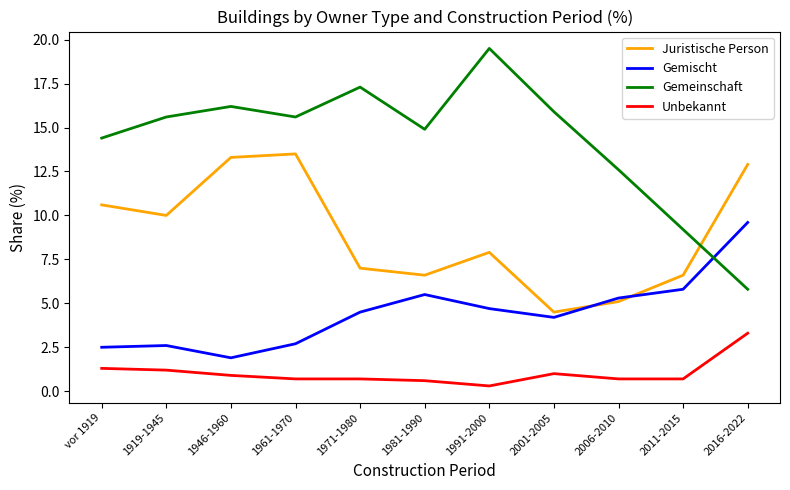

How many distinct data groups are displayed?

4